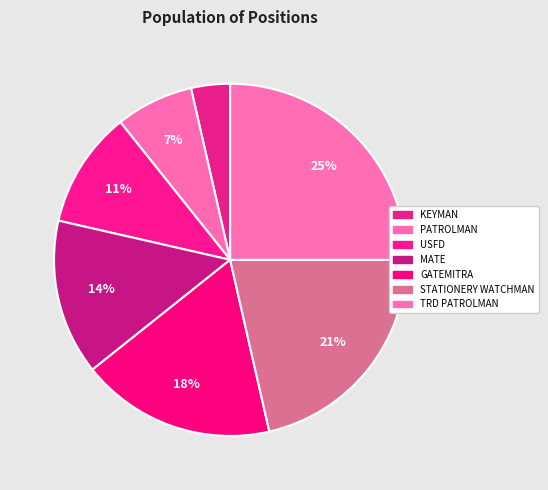

What is the smallest slice in the pie chart?

KEYMAN